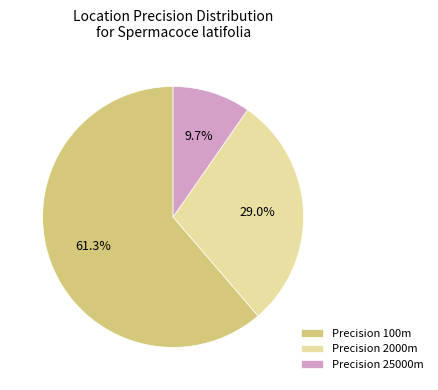

Is Precision 100m the majority of the pie?

Yes